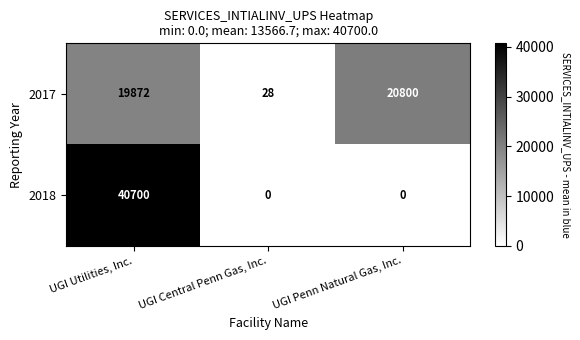

What is the difference between the maximum and minimum values in the 2018 series?

40700